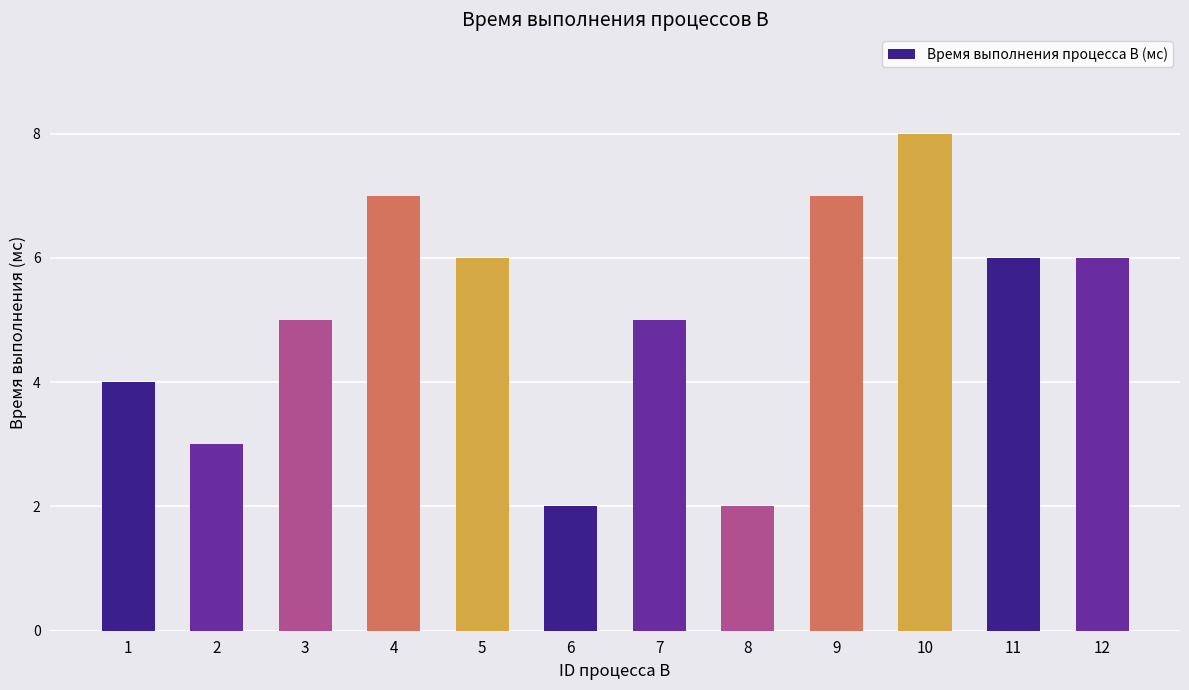

What is the difference between the second highest and second lowest values?

5